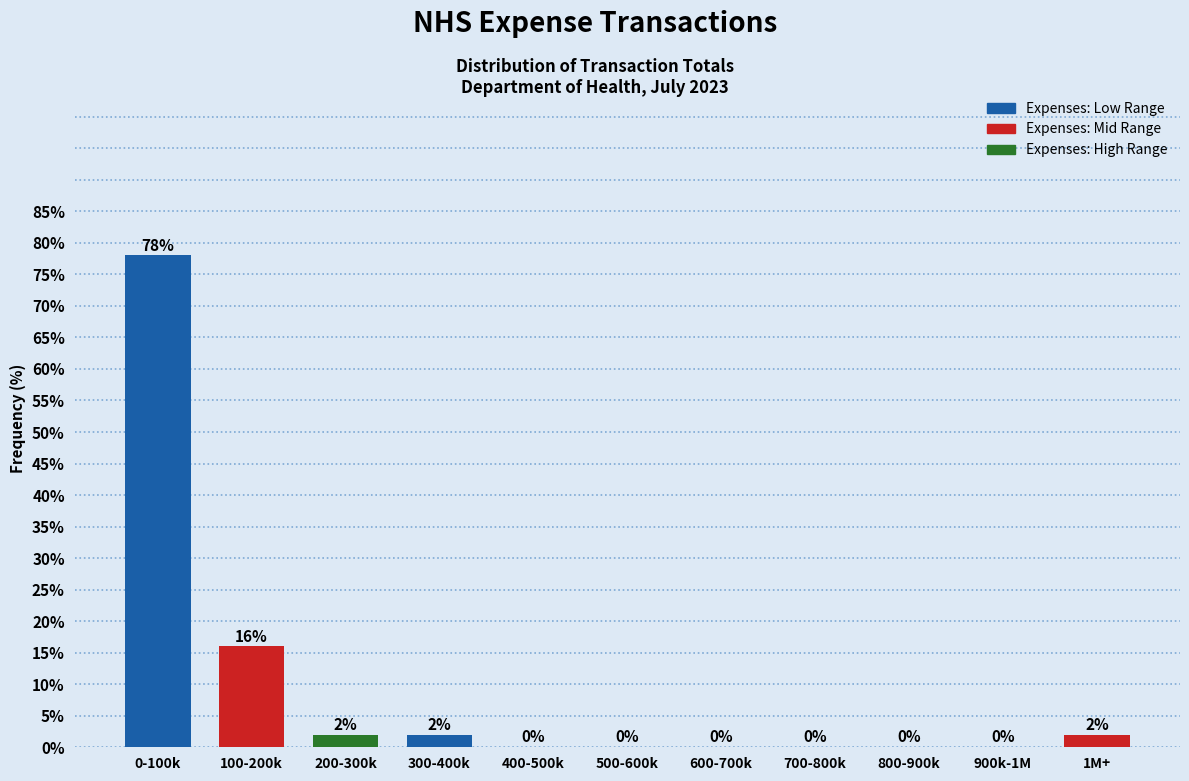

Reading right to left, what are all the values shown in this chart?

1M+=2	900k-1M=0	800-900k=0	700-800k=0	600-700k=0	500-600k=0	400-500k=0	300-400k=2	200-300k=2	100-200k=16	0-100k=78